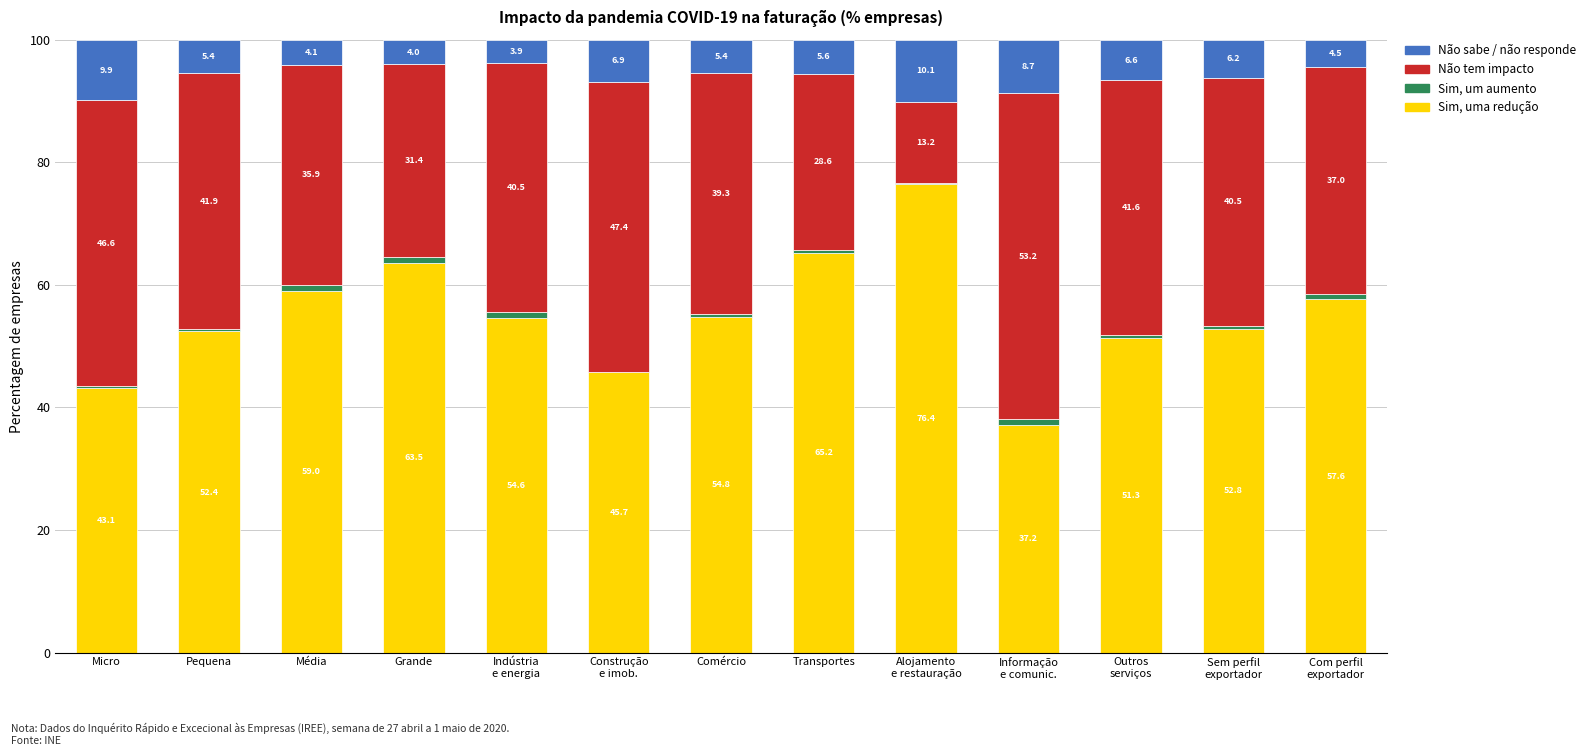

What is the highest value of the Sim, uma redução series?

76.4